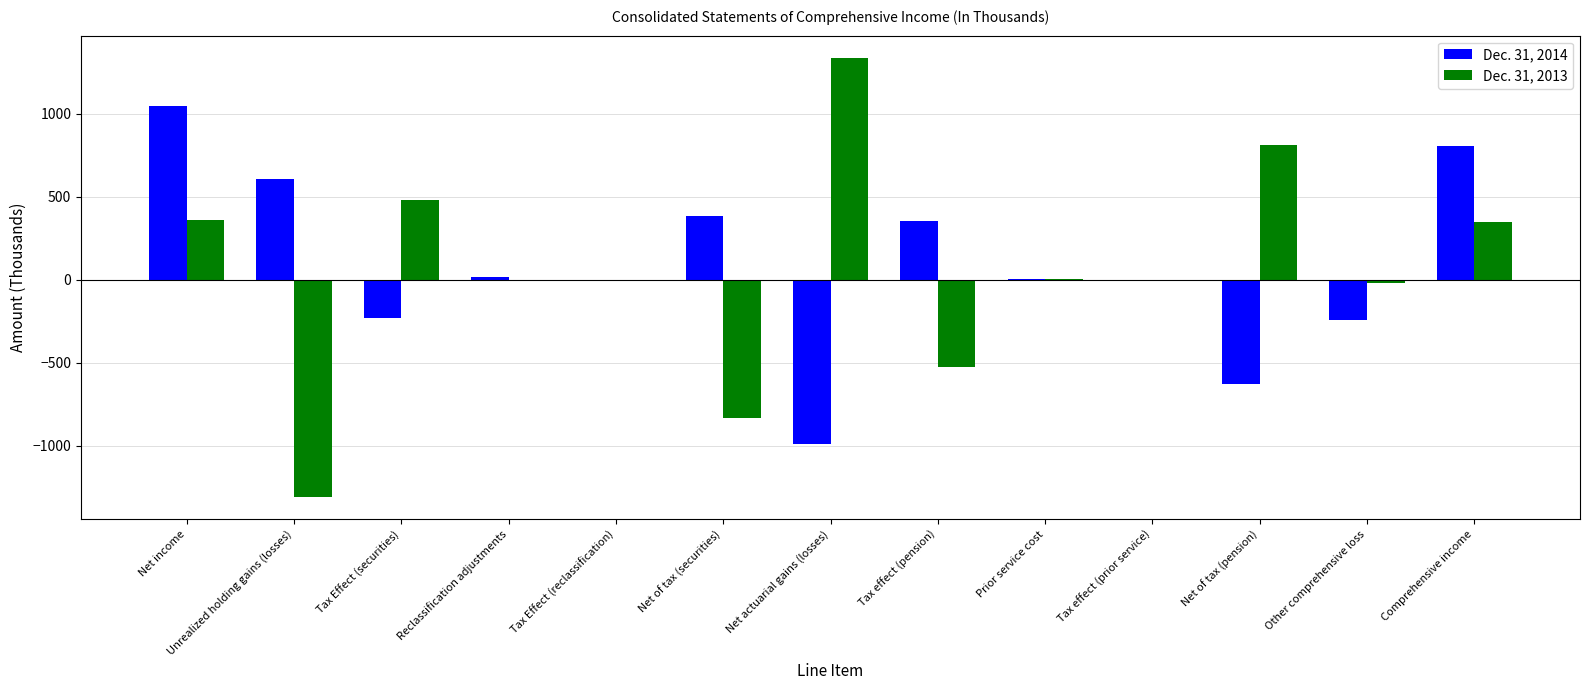

Which series has the widest spread of values?

Dec. 31, 2013